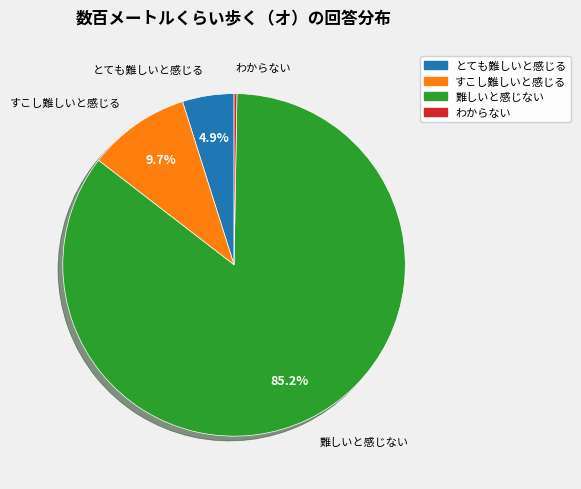

To the nearest percent, what is the average slice percentage?

25%